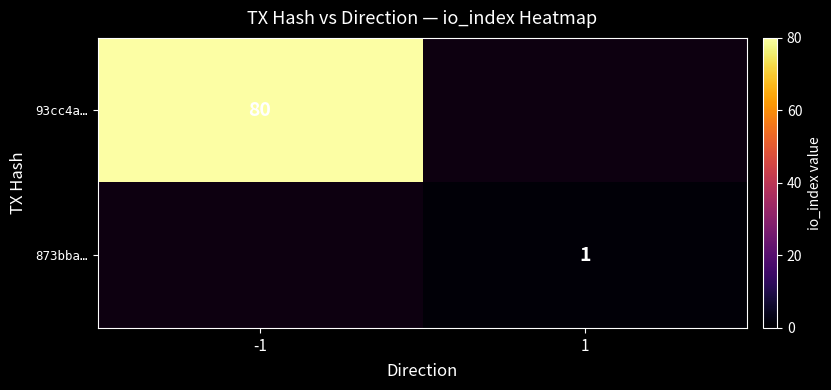

At which category does the chart reach its minimum across all series?

1